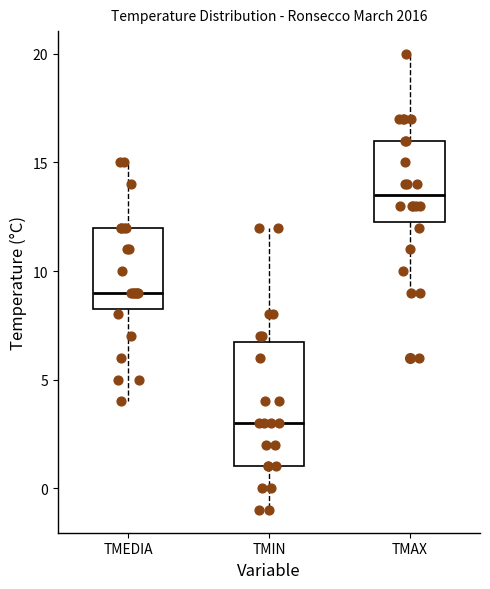

Where does the median line of the box for TMAX sit on the y-axis? The values are not printed on the chart, so give them approximately, as read against the axis.

13.5